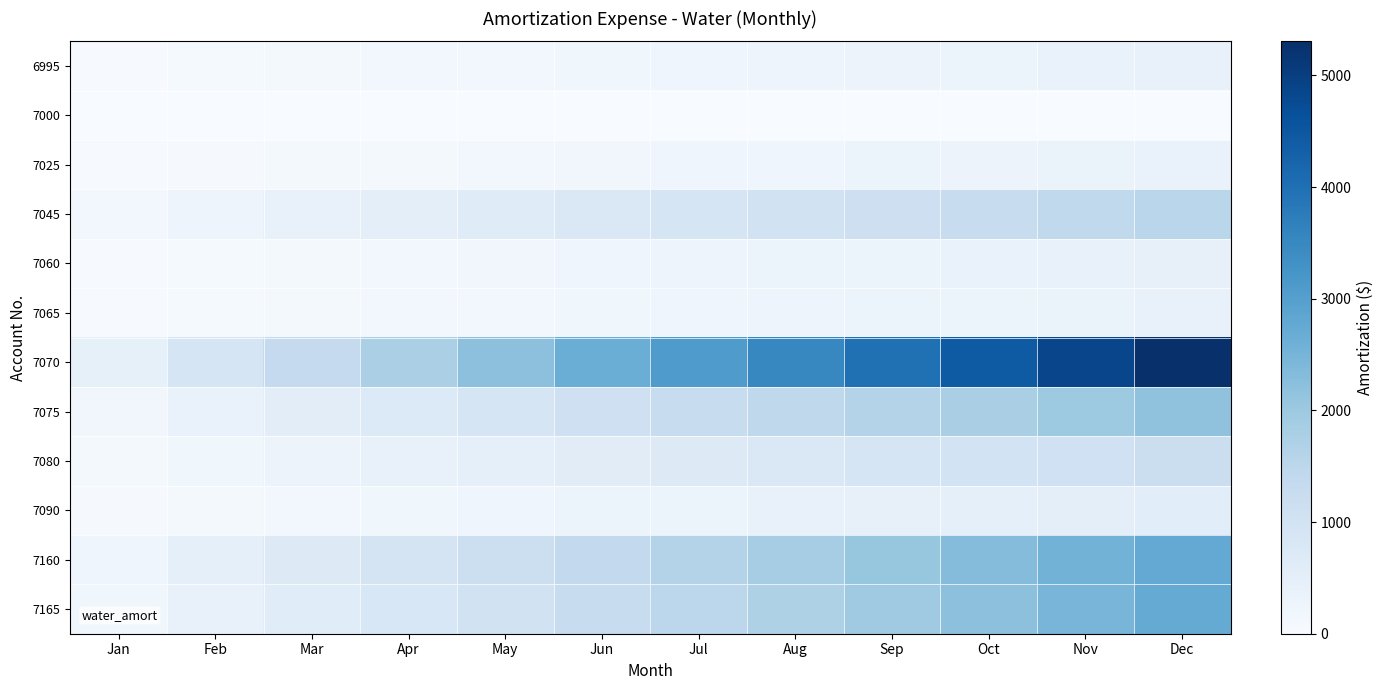

Reading left to right, extract all data points from this chart.

6995: Jan=32.5	Feb=64.9	Mar=97.4	Apr=129.8	May=162.3	Jun=194.8	Jul=227.2	Aug=259.7	Sep=292.1	Oct=324.6	Nov=357.1	Dec=389.5
7000: Jan=0.0	Feb=0.1	Mar=0.1	Apr=0.1	May=0.1	Jun=0.2	Jul=0.2	Aug=0.2	Sep=0.3	Oct=0.3	Nov=0.3	Dec=0.4
7025: Jan=30.6	Feb=61.1	Mar=91.7	Apr=122.3	May=152.8	Jun=183.4	Jul=214.0	Aug=244.6	Sep=275.1	Oct=305.7	Nov=336.3	Dec=366.8
7045: Jan=126.5	Feb=252.9	Mar=379.4	Apr=505.8	May=632.3	Jun=758.8	Jul=885.2	Aug=1011.7	Sep=1138.1	Oct=1264.6	Nov=1391.1	Dec=1517.5
7060: Jan=35.6	Feb=71.2	Mar=106.8	Apr=142.4	May=178.0	Jun=213.6	Jul=249.2	Aug=284.8	Sep=320.4	Oct=356.0	Nov=391.6	Dec=427.2
7065: Jan=31.4	Feb=62.8	Mar=94.2	Apr=125.6	May=157.0	Jun=188.4	Jul=219.8	Aug=251.2	Sep=282.6	Oct=314.0	Nov=345.4	Dec=376.8
7070: Jan=442.1	Feb=884.3	Mar=1326.4	Apr=1768.5	May=2210.7	Jun=2652.8	Jul=3094.9	Aug=3537.0	Sep=3979.2	Oct=4421.3	Nov=4863.4	Dec=5305.6
7075: Jan=180.3	Feb=360.6	Mar=540.9	Apr=721.2	May=901.5	Jun=1081.8	Jul=1262.1	Aug=1442.4	Sep=1622.7	Oct=1803.0	Nov=1983.3	Dec=2163.6
7080: Jan=97.5	Feb=195.0	Mar=292.5	Apr=390.0	May=487.6	Jun=585.1	Jul=682.6	Aug=780.1	Sep=877.6	Oct=975.1	Nov=1072.6	Dec=1170.1
7090: Jan=47.2	Feb=94.4	Mar=141.7	Apr=188.9	May=236.1	Jun=283.3	Jul=330.5	Aug=377.8	Sep=425.0	Oct=472.2	Nov=519.4	Dec=566.6
7160: Jan=231.3	Feb=462.6	Mar=694.0	Apr=925.3	May=1156.6	Jun=1387.9	Jul=1619.2	Aug=1850.6	Sep=2081.9	Oct=2313.2	Nov=2544.5	Dec=2775.8
7165: Jan=198.2	Feb=398.7	Mar=606.1	Apr=815.8	May=1034.7	Jun=1255.9	Jul=1477.2	Aug=1714.5	Sep=1961.0	Oct=2214.5	Nov=2472.5	Dec=2739.8